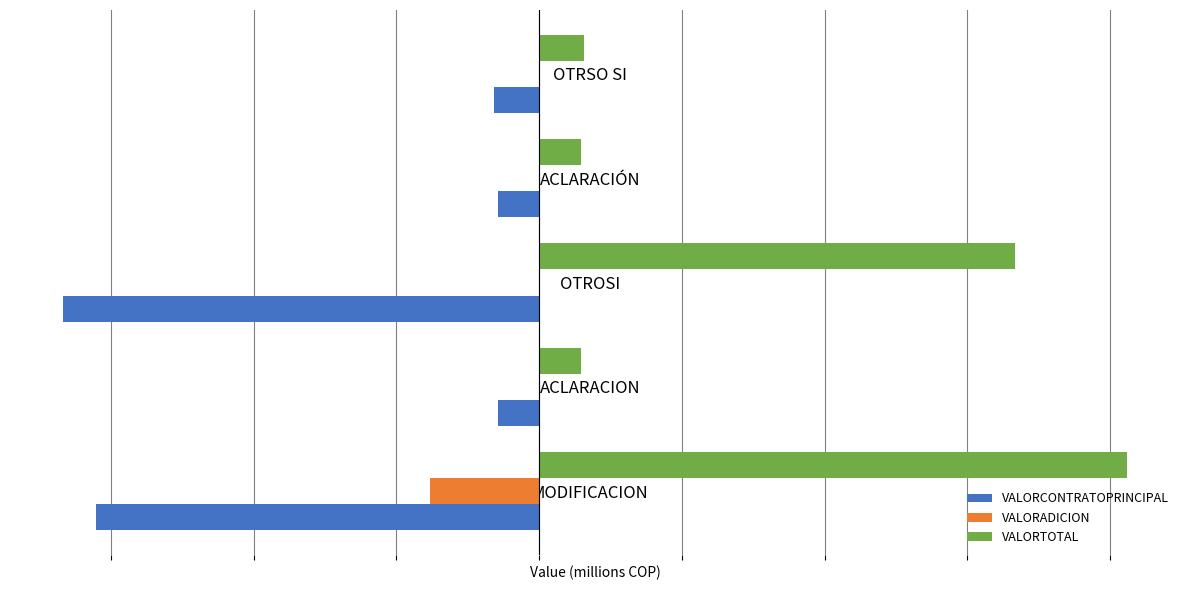

What are all the series names shown in the legend?

VALORCONTRATOPRINCIPAL, VALORADICION, VALORTOTAL